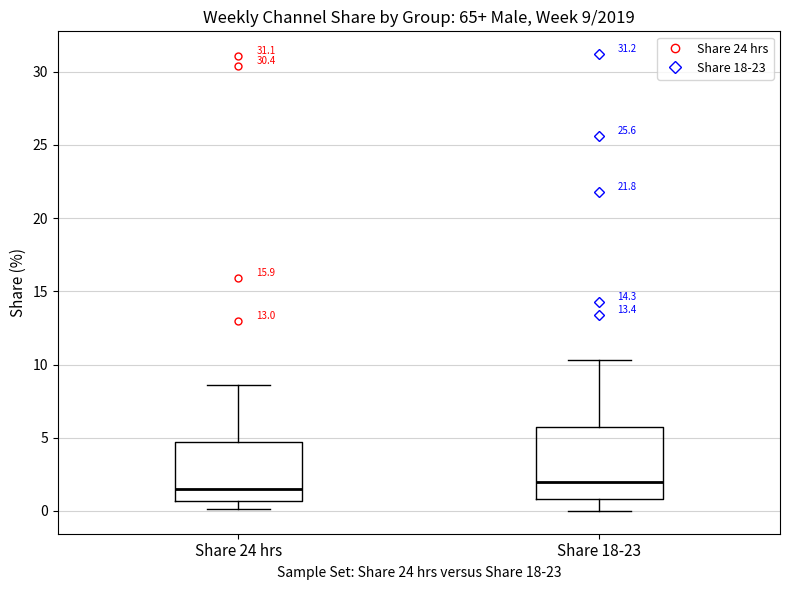

Comparing the boxes themselves (not the whiskers), which one is the tallest?

Share 18-23